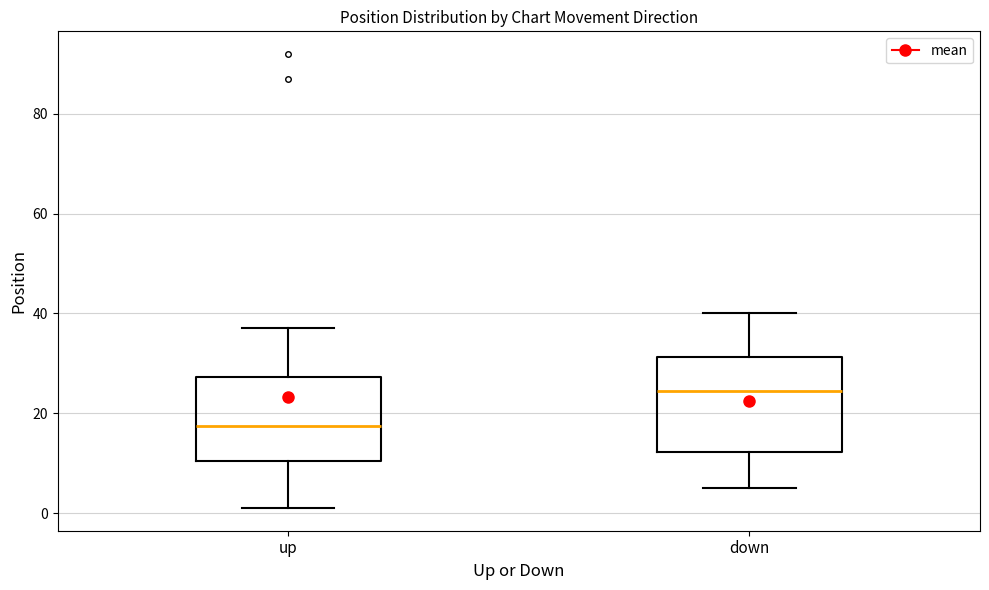

Reading left to right, transcribe this box plot: for each box, give where its median line is, the range the box spans, and where its two whiskers end, as read against the y-axis. The values are not printed on the chart, so give them approximately, as read against the axis.

up: median 18, box 10 to 28, whiskers 2 to 38
down: median 24, box 12 to 32, whiskers 6 to 40